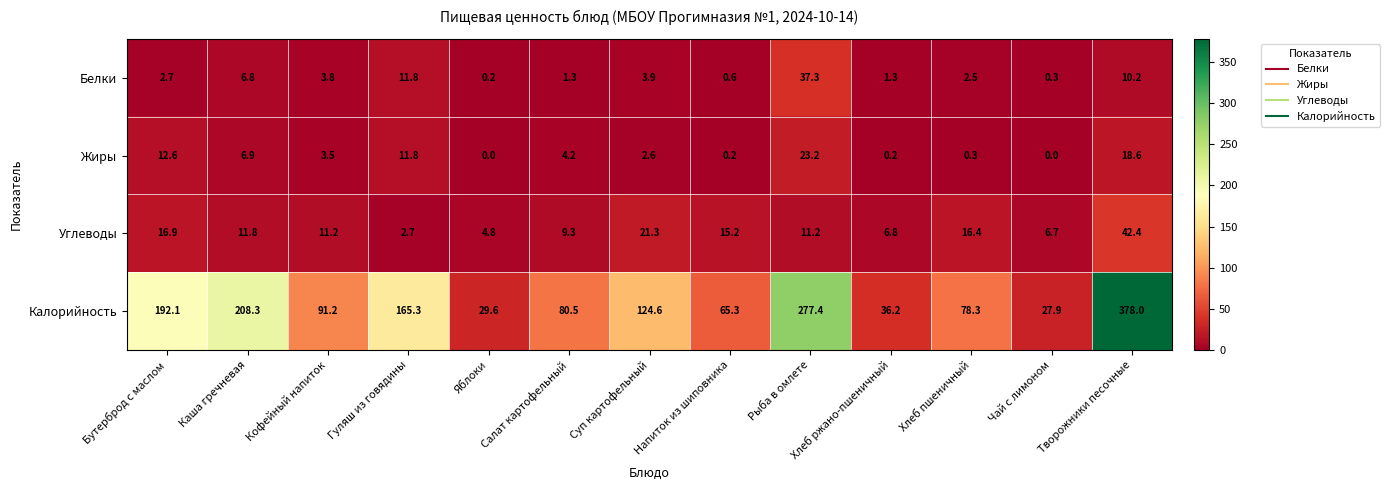

Which series has the largest range (max minus min)?

Калорийность